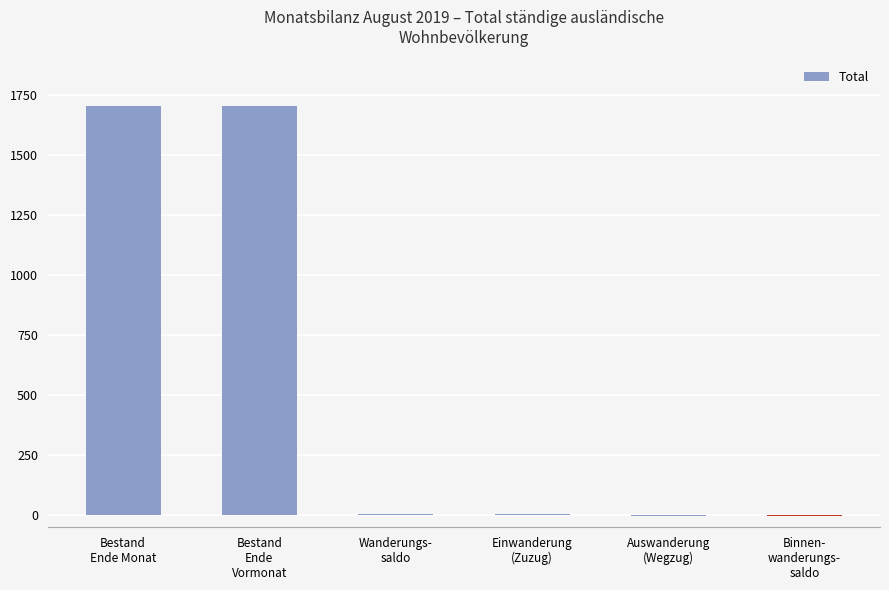

What is the sum of all values?

3415